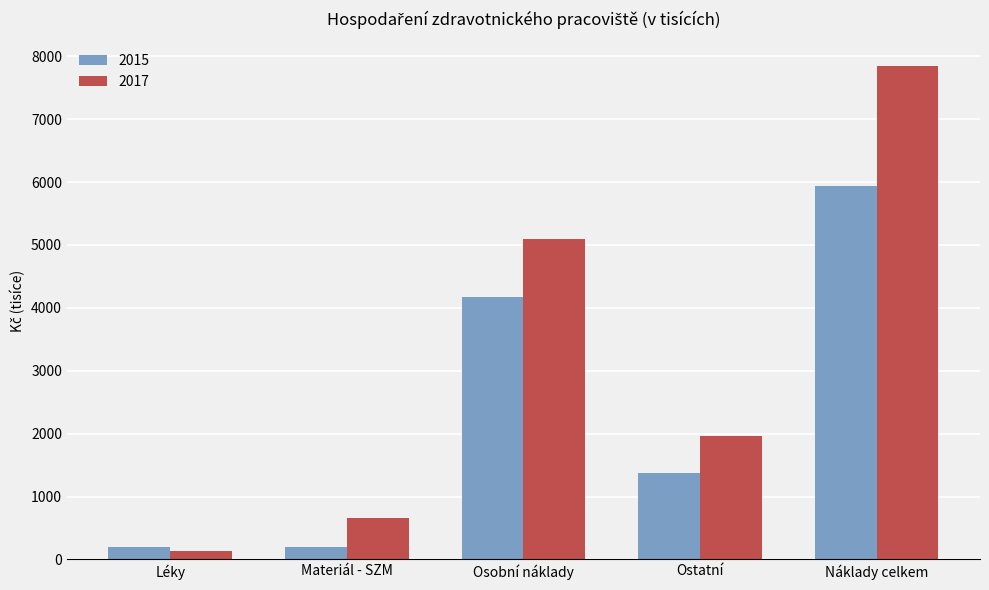

Which category has the highest value across all series?

Náklady celkem